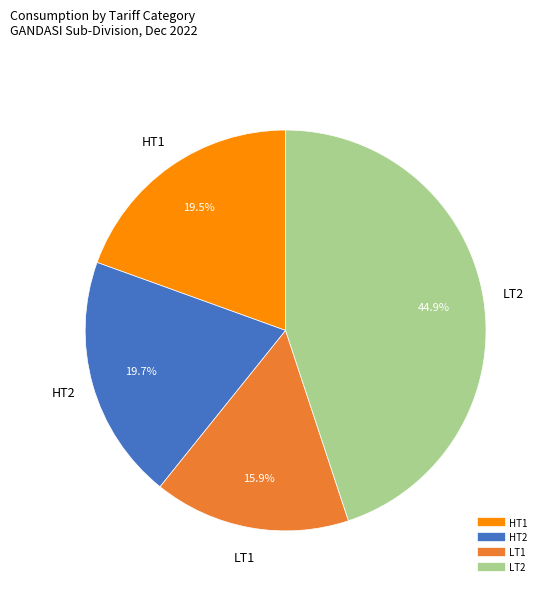

Does any single category account for the majority?

No